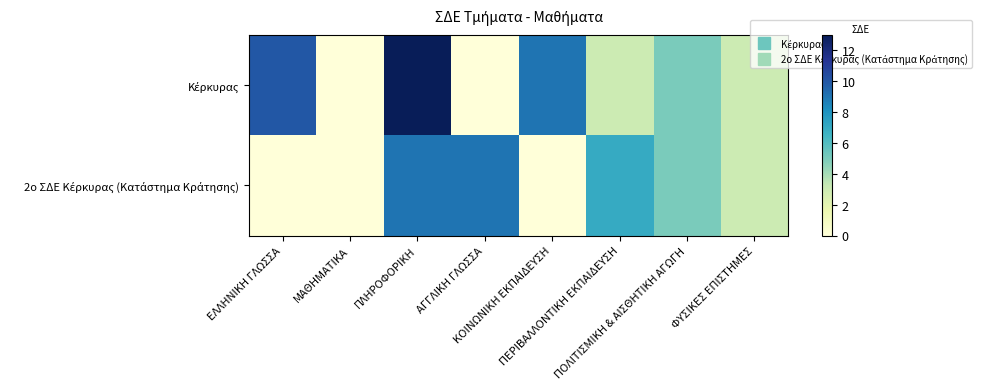

Which series has the largest total across all categories?

Κέρκυρας